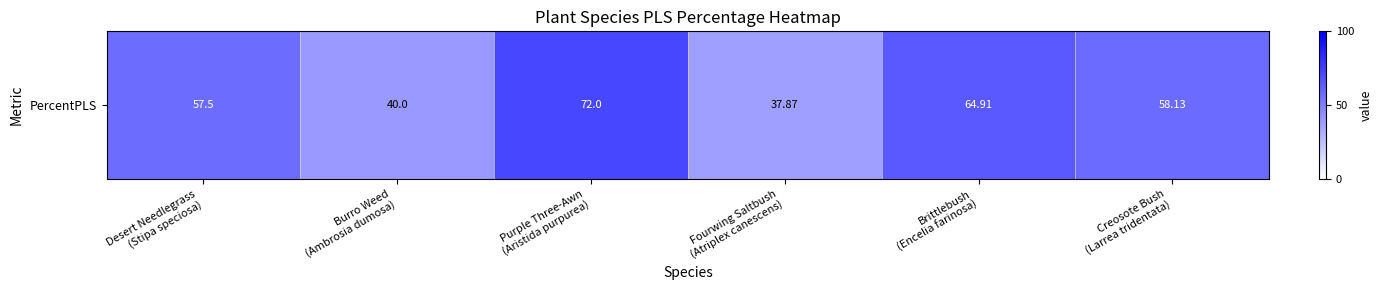

The value at Fourwing Saltbush
(Atriplex canescens) is 60.1. True or false?

False